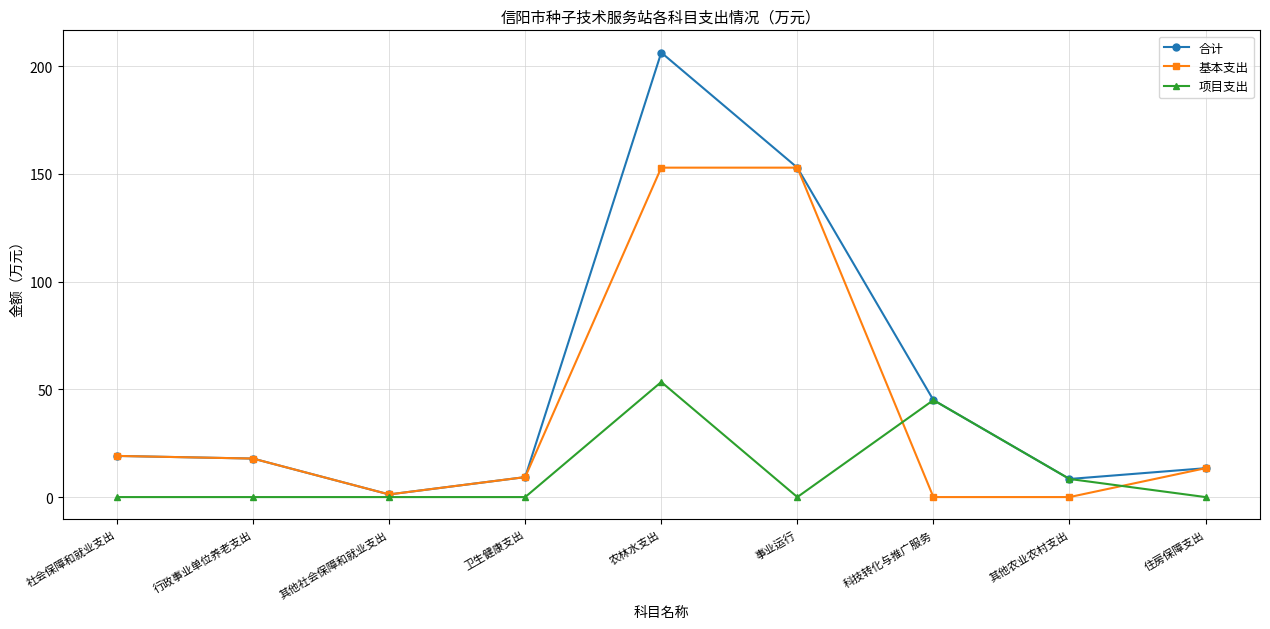

At which category is the sum across all series the highest?

农林水支出